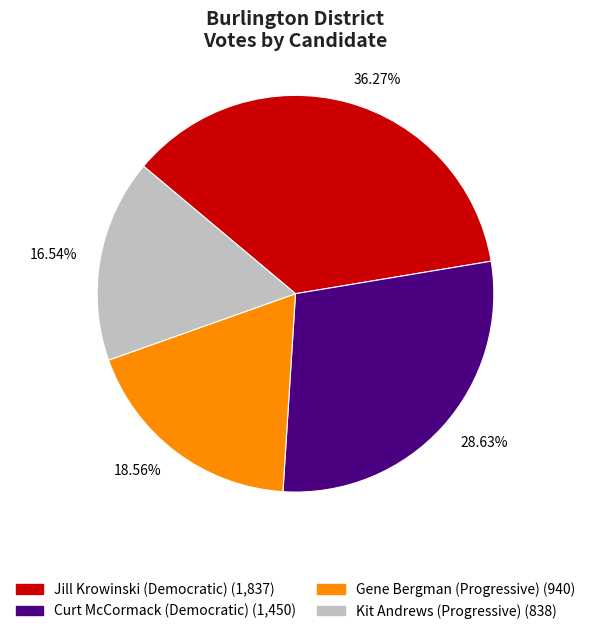

Which has a higher value, 36.27% or 16.54%?

36.27%